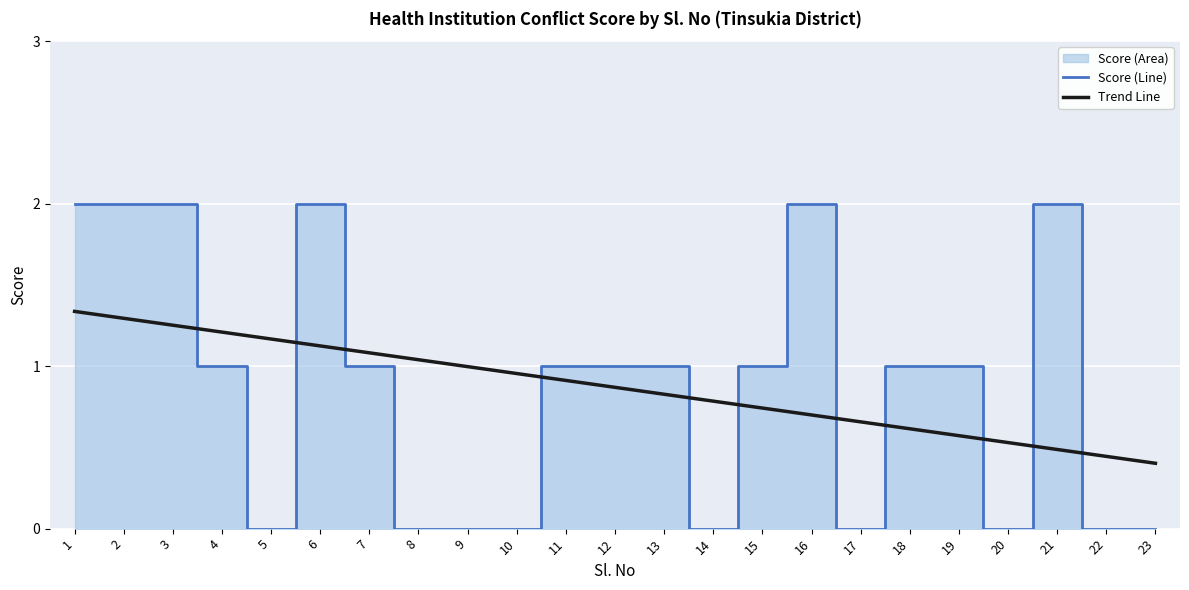

At how many categories does at least one series exceed 1?

10